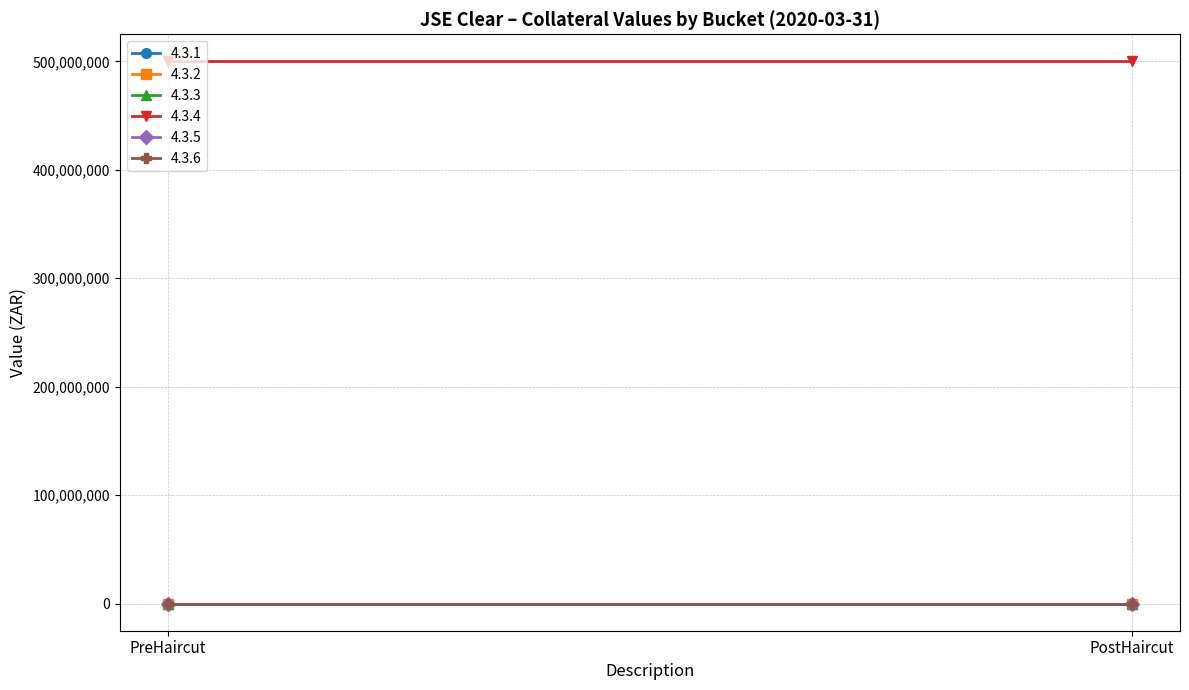

Rank the series by their maximum value, from lowest to highest.

4.3.1, 4.3.2, 4.3.3, 4.3.5, 4.3.6, 4.3.4